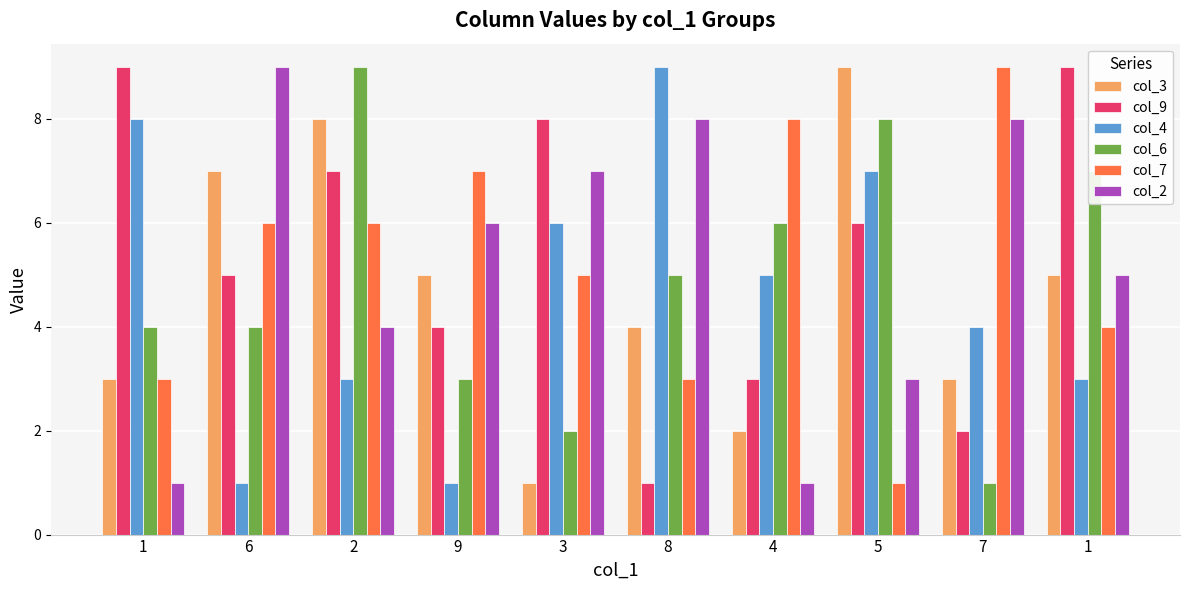

At which category is the sum across all series the highest?

2